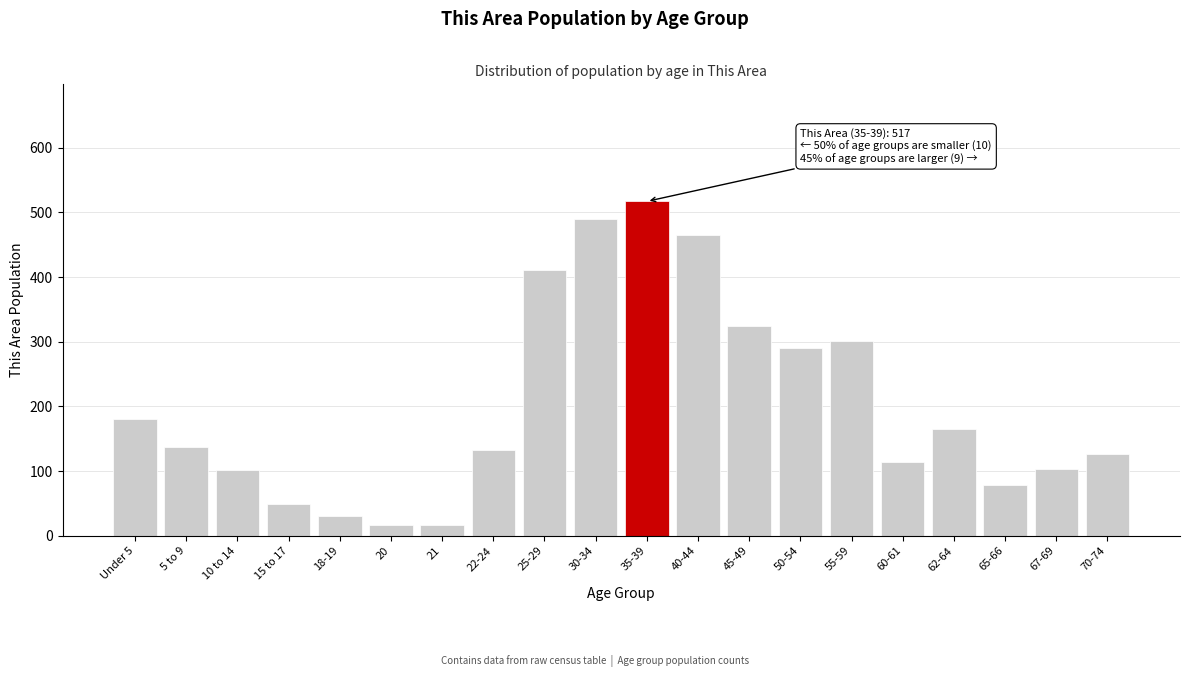

What is the ratio of the value at 62-64 to the value at 60-61?

1.4